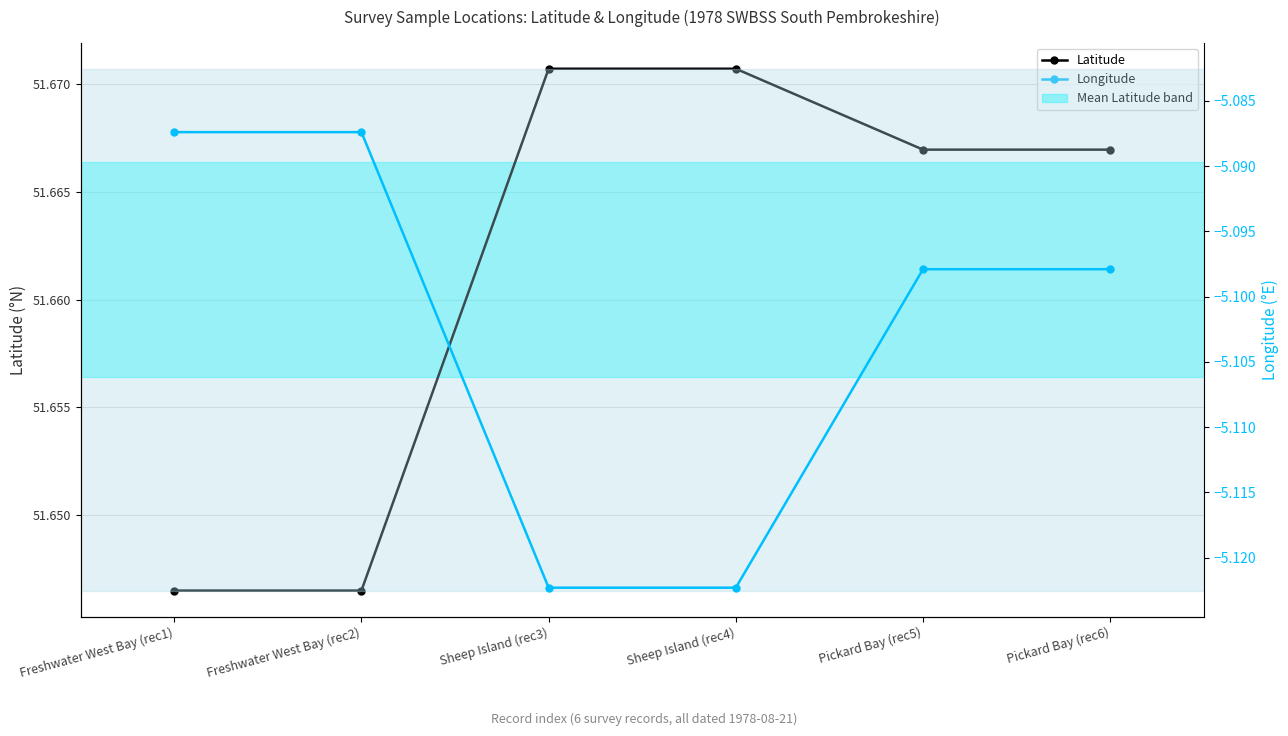

What is the sum of the Latitude values at Freshwater West Bay (rec2) and Freshwater West Bay (rec1)?

103.3